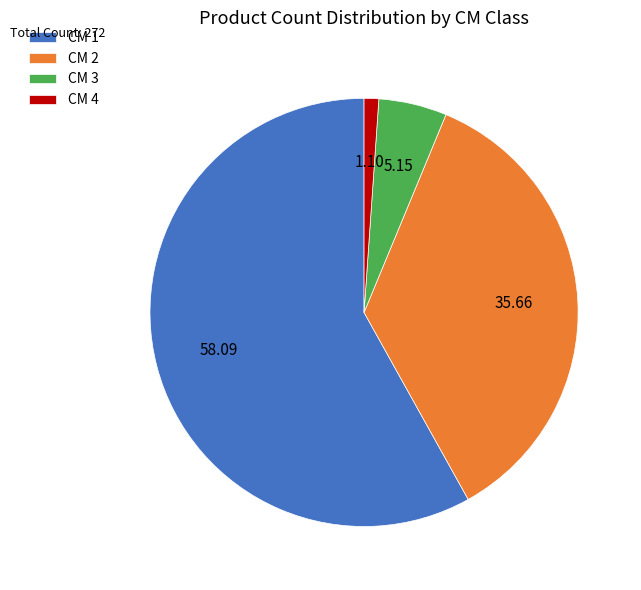

What is the ratio of the value at CM 1 to the value at CM 3?

11.3